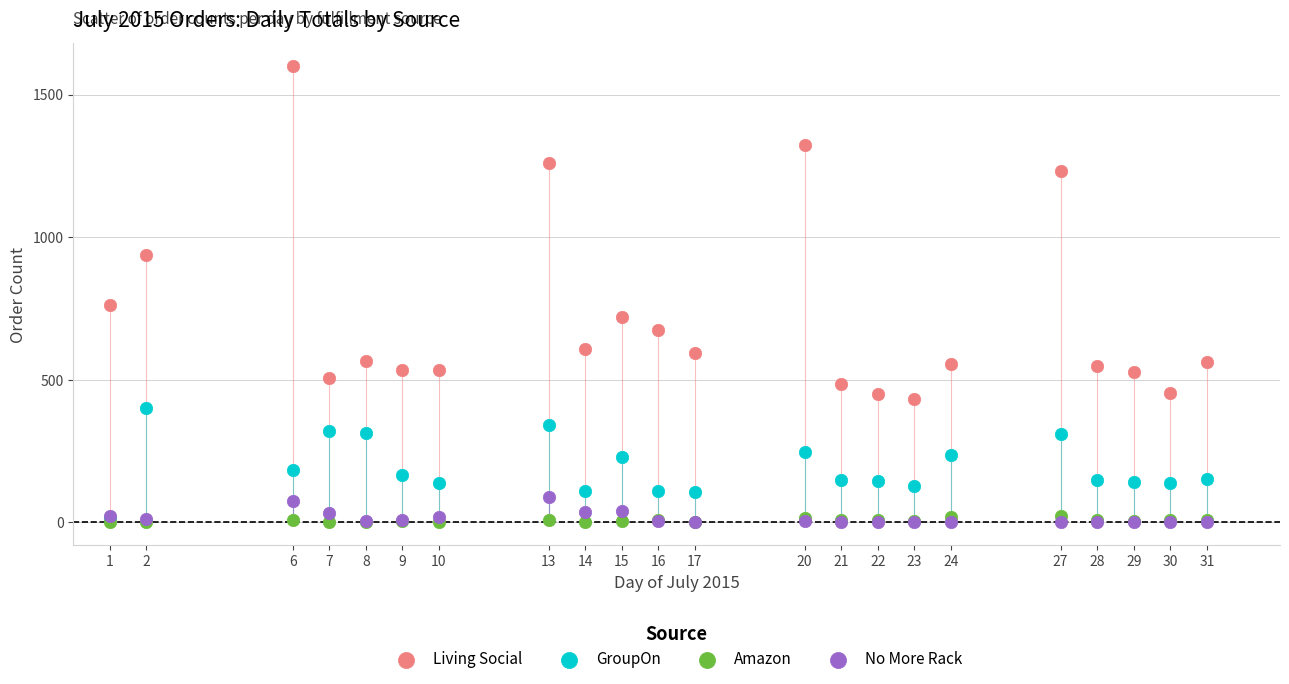

In the Living Social series, what Y value is closest to 1016?

938